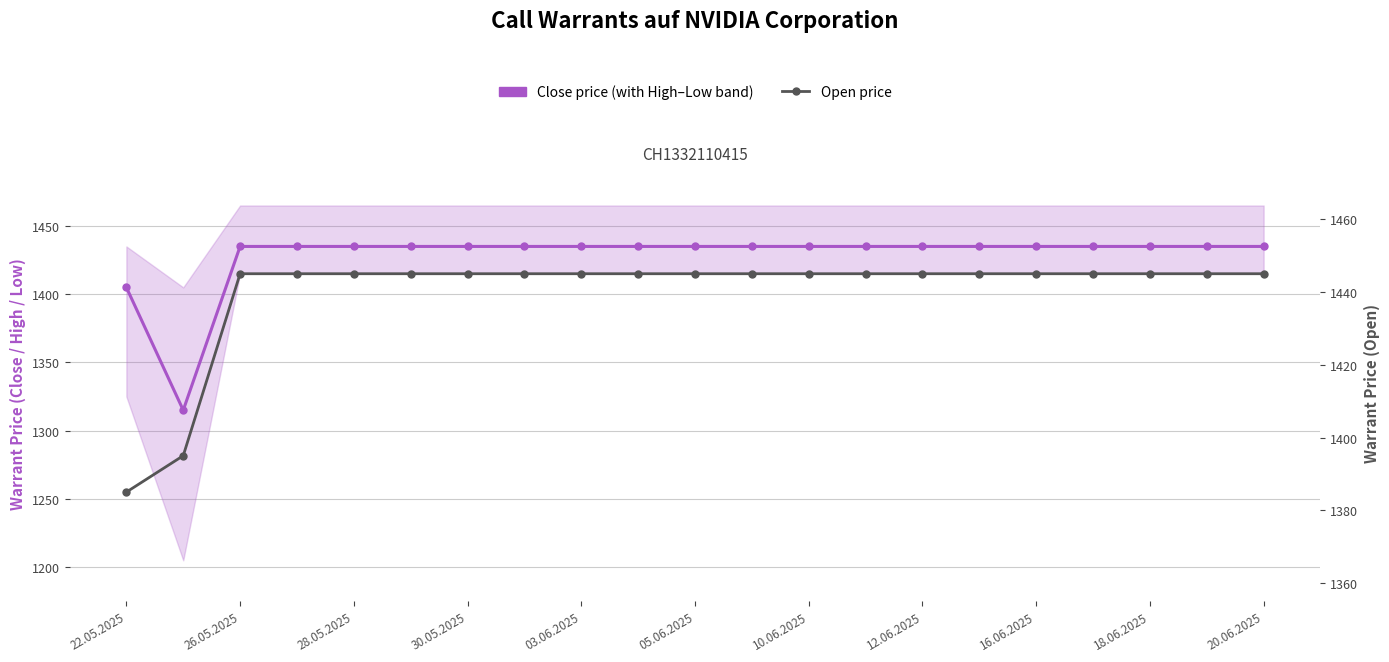

At which category does the chart reach its peak across all series?

26.05.2025